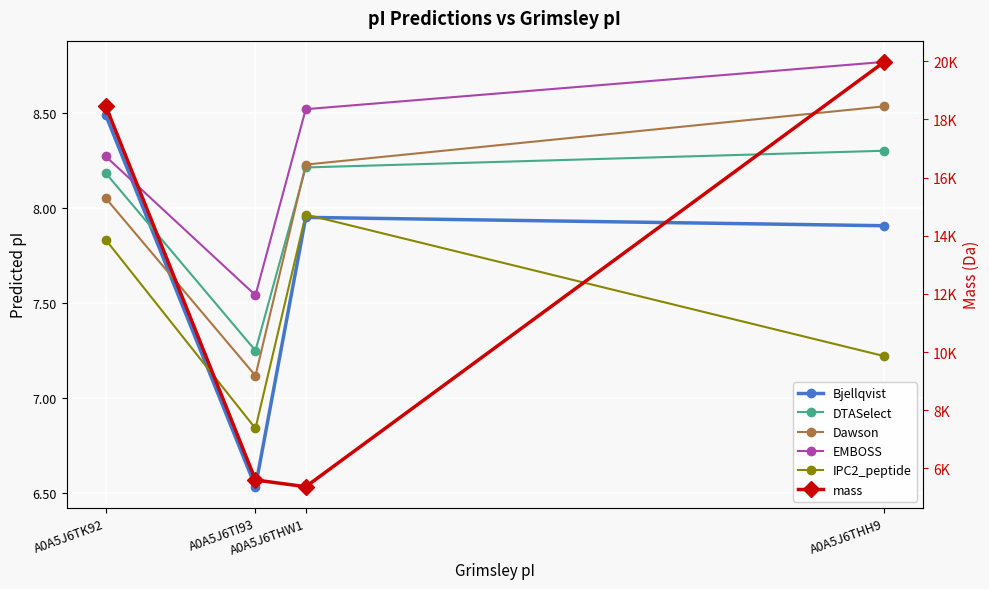

Reading right to left, transcribe all the data shown in this chart.

Bjellqvist: 7.9	8.0	6.5	8.5
DTASelect: 8.3	8.2	7.2	8.2
Dawson: 8.5	8.2	7.1	8.1
EMBOSS: 8.8	8.5	7.5	8.3
IPC2_peptide: 7.2	8.0	6.8	7.8
mass: 19976.7	5368.4	5599.6	18471.9